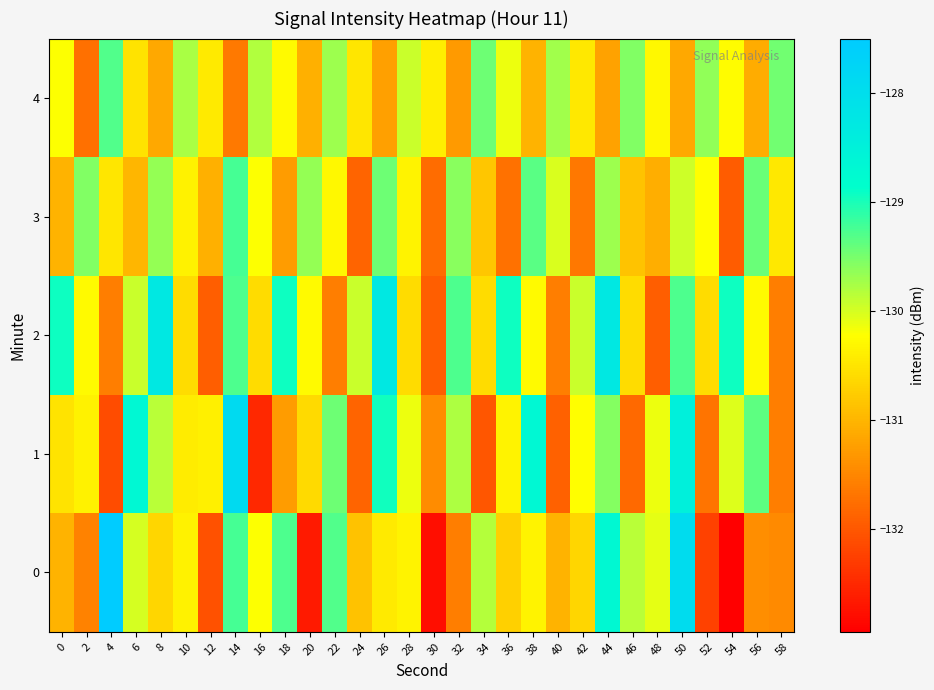

At 18, list the series in order from largest to smallest.

2, 0, 4, 1, 3